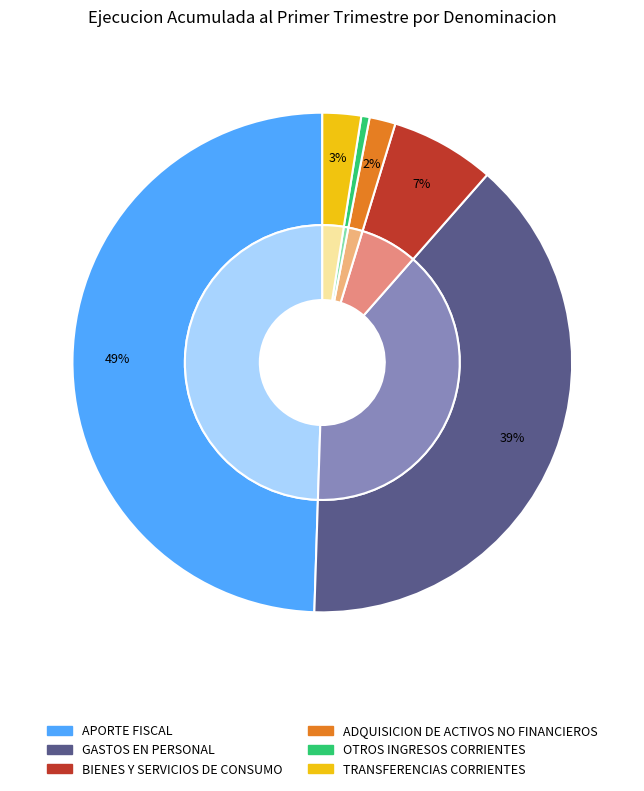

To the nearest percent, what is the difference between the ADQUISICION DE ACTIVOS NO FINANCIEROS and GASTOS EN PERSONAL slice percentages?

37%